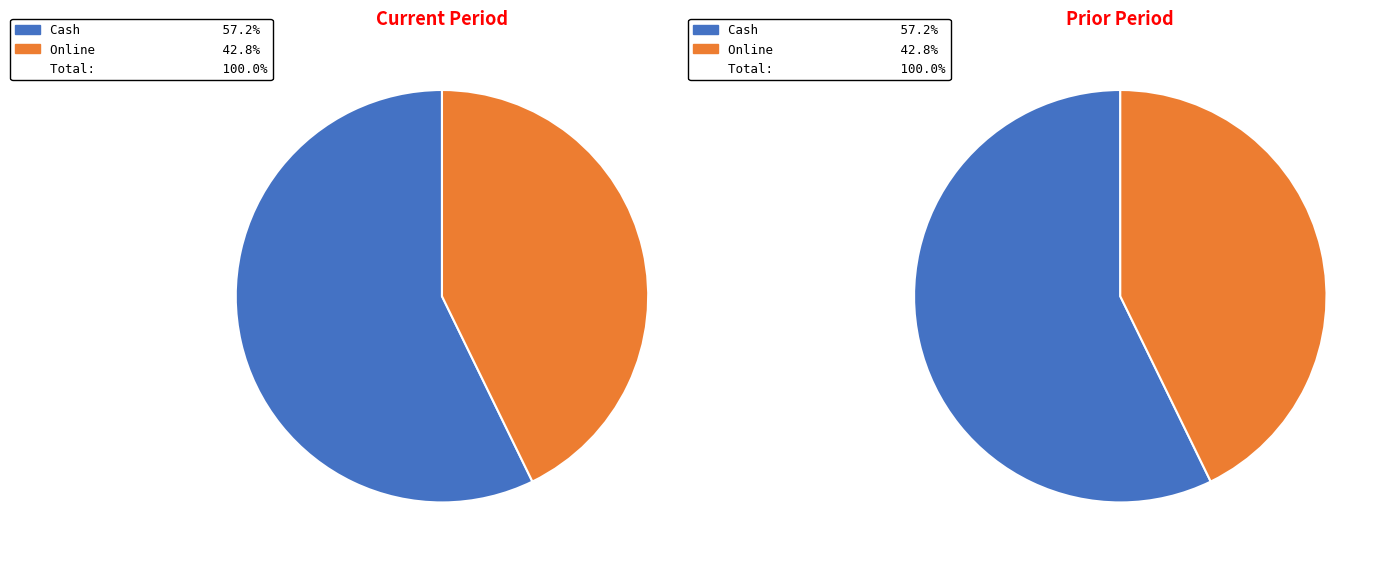

Is there a majority slice in this chart?

Yes